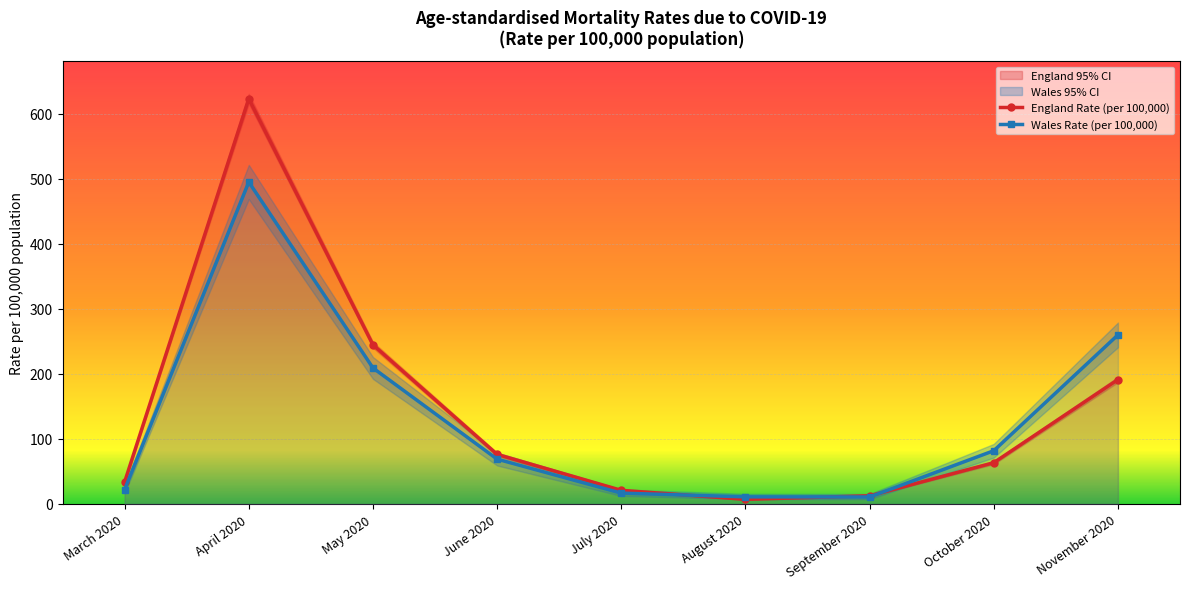

What is the average value of the England Rate (per 100,000) series?

141.5